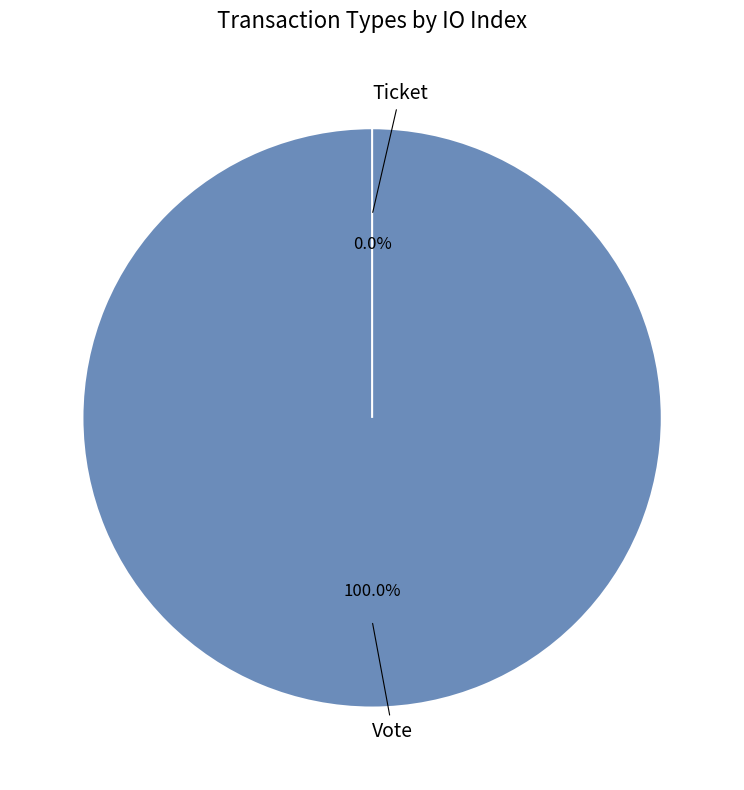

Which category has the smallest portion of the pie?

Ticket